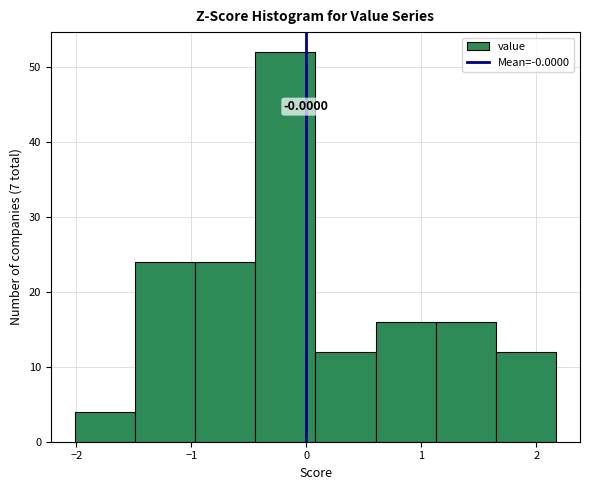

Over which range of the x-axis is the bar tallest?

-0.4 to 0.1